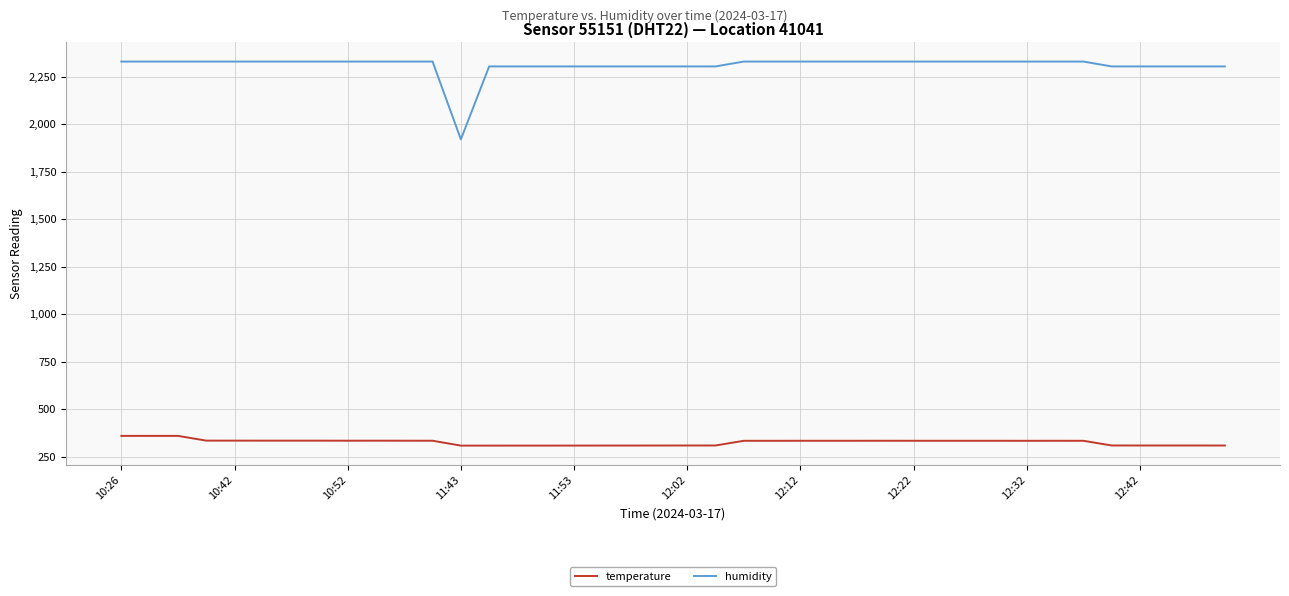

Which series has the largest range (max minus min)?

humidity